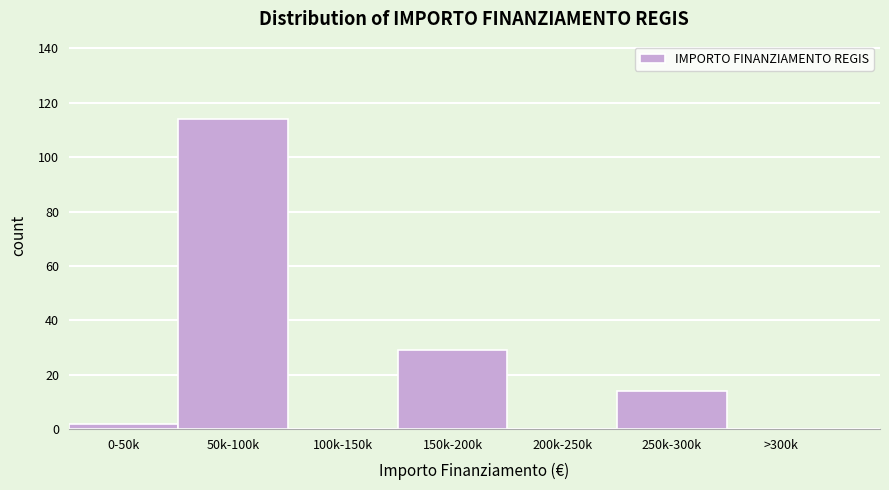

Reading right to left, extract all data points from this chart.

>300k=0	250k-300k=14	200k-250k=0	150k-200k=29	100k-150k=0	50k-100k=114	0-50k=2